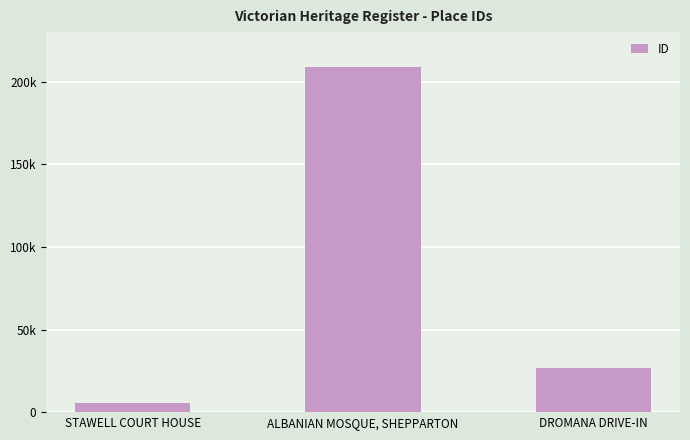

Rank the categories by value from lowest to highest.

STAWELL COURT HOUSE, DROMANA DRIVE-IN, ALBANIAN MOSQUE, SHEPPARTON